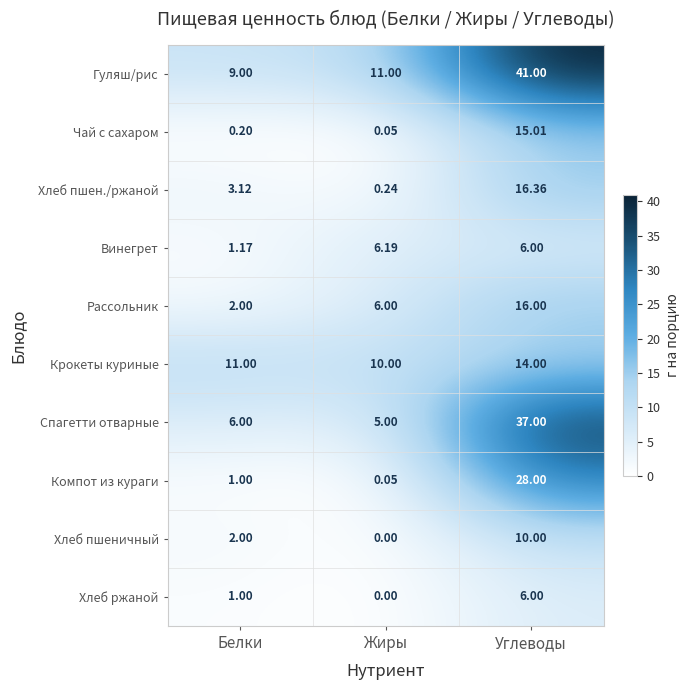

At which category is the sum across all series the highest?

Углеводы